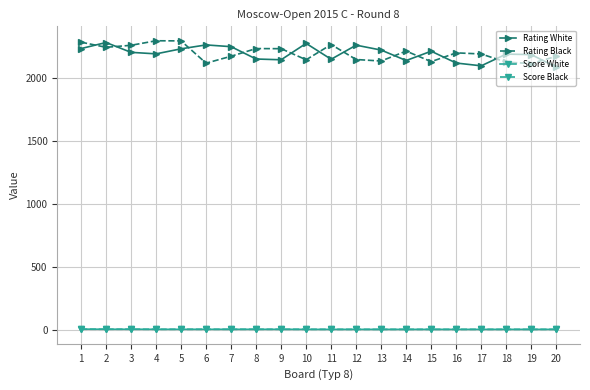

True or false: Rating Black has more than 1 points higher than both neighbors.

True